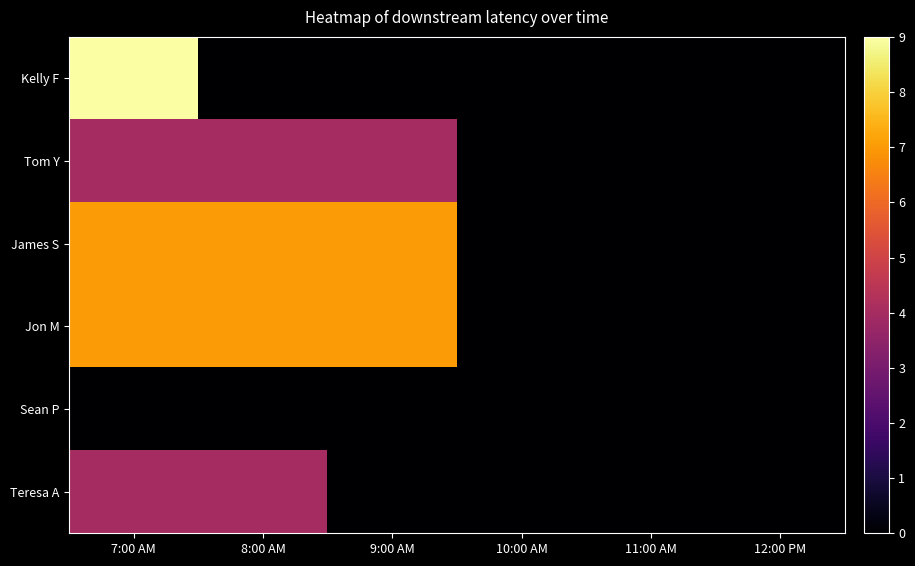

What is the greatest value displayed?

9